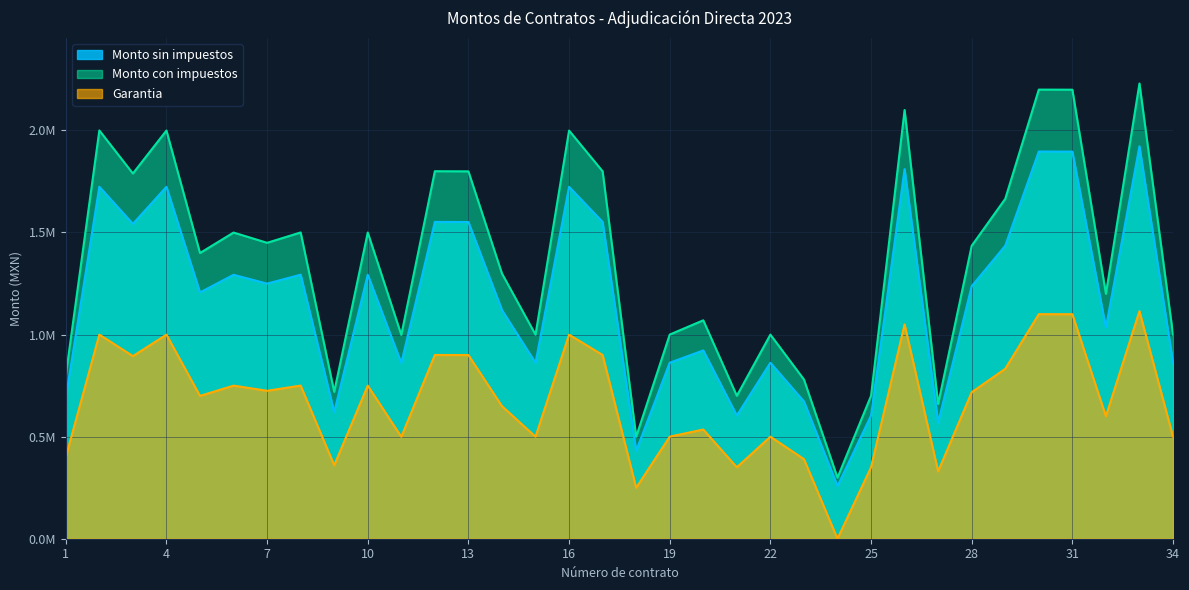

What are all the series names shown in the legend?

Monto sin impuestos, Monto con impuestos, Garantia